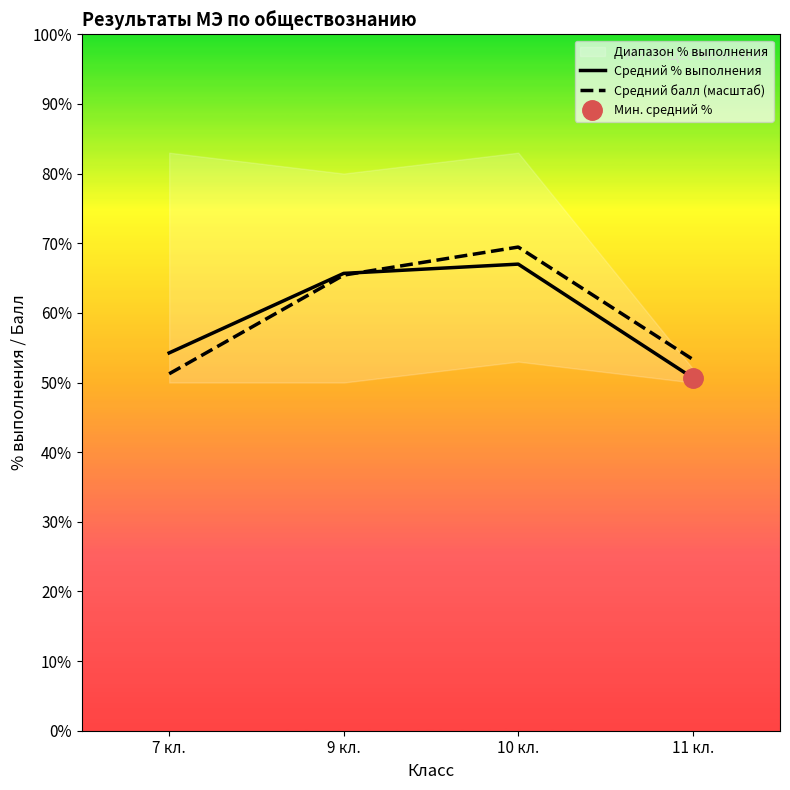

At which category does the chart reach its minimum across all series?

11 кл.